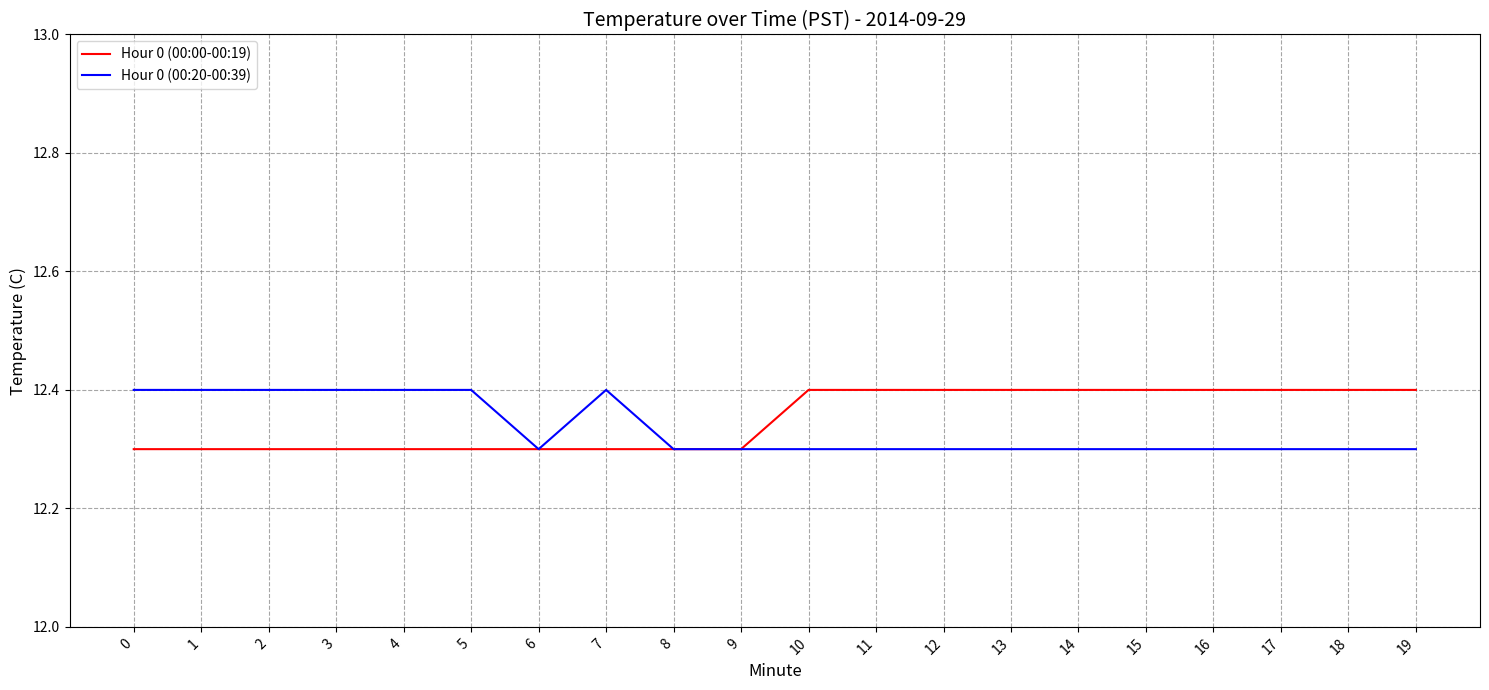

Reading left to right, extract all data points from this chart.

Hour 0 (00:00-00:19): 12.3	12.3	12.3	12.3	12.3	12.3	12.3	12.3	12.3	12.3	12.4	12.4	12.4	12.4	12.4	12.4	12.4	12.4	12.4	12.4
Hour 0 (00:20-00:39): 12.4	12.4	12.4	12.4	12.4	12.4	12.3	12.4	12.3	12.3	12.3	12.3	12.3	12.3	12.3	12.3	12.3	12.3	12.3	12.3